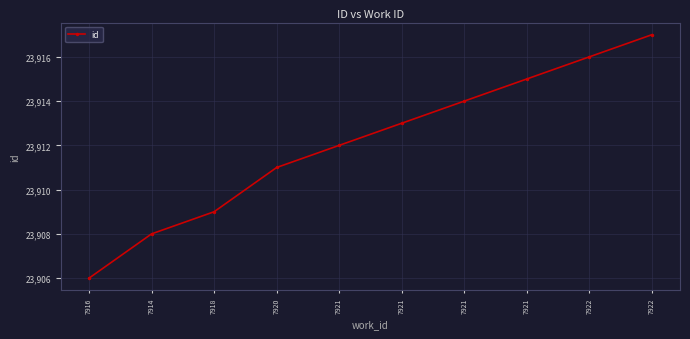

What is the sum of all values?

239121